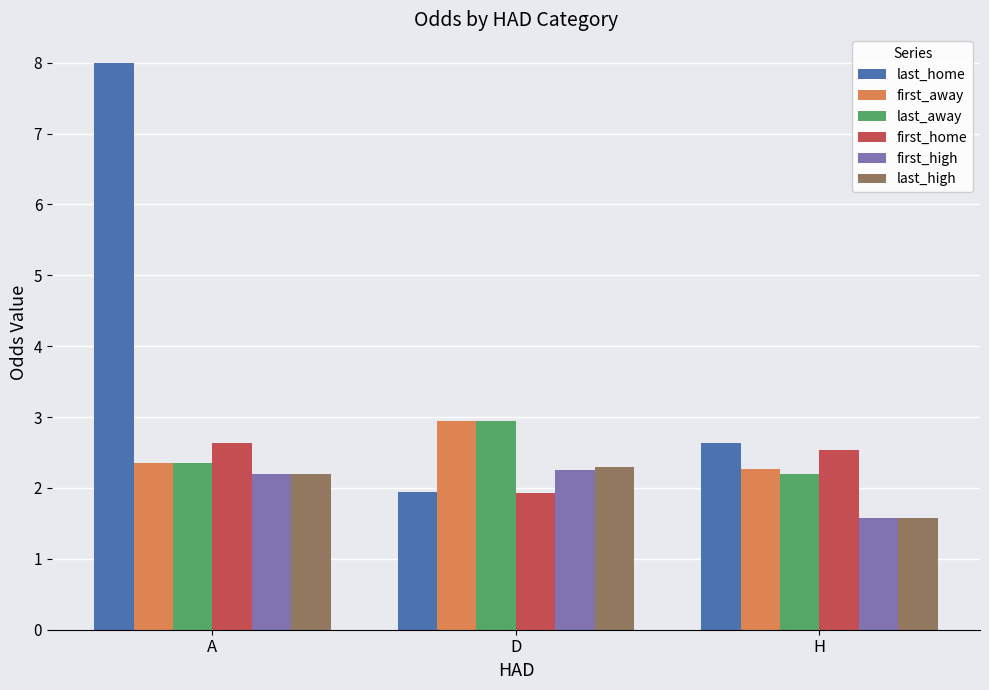

What is the sum of the first_home values at A and D?

4.6